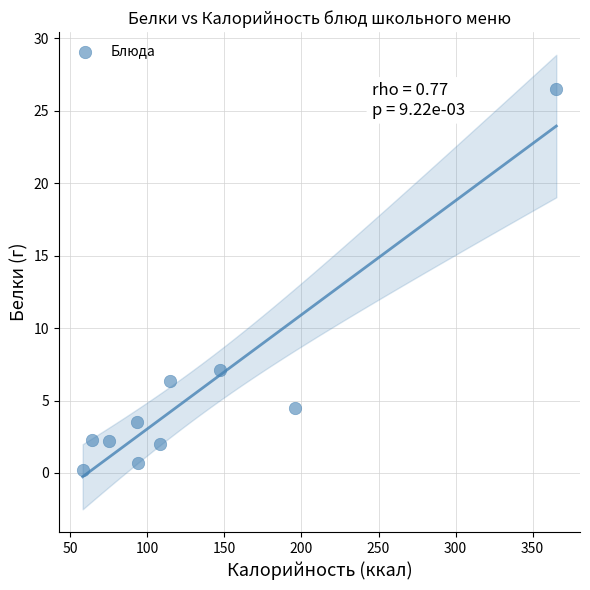

What is the average Y value?

5.5